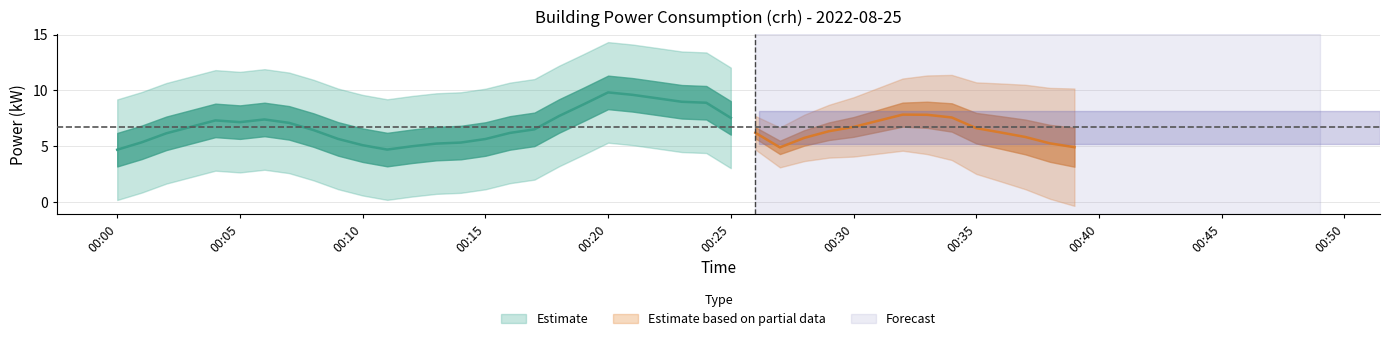

Where does the data first go above 5?

2022-08-25T00:01:00